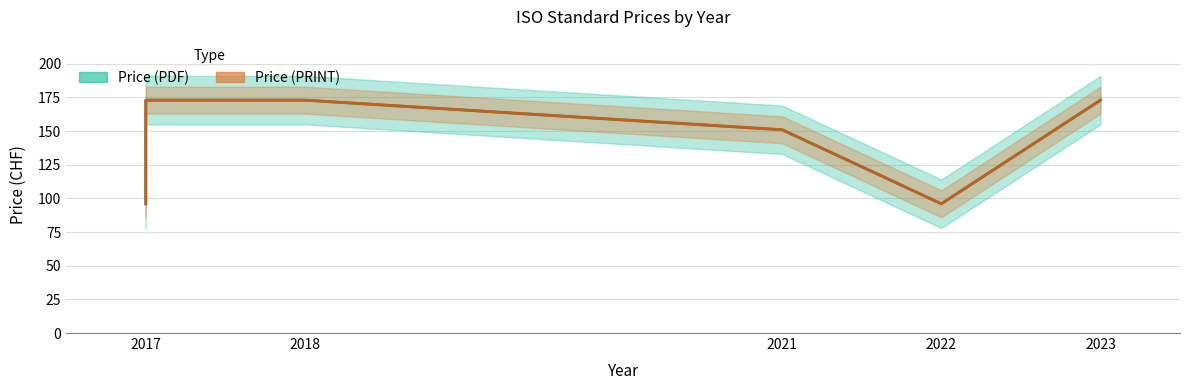

What is the average value of the Price (PDF) series?

144